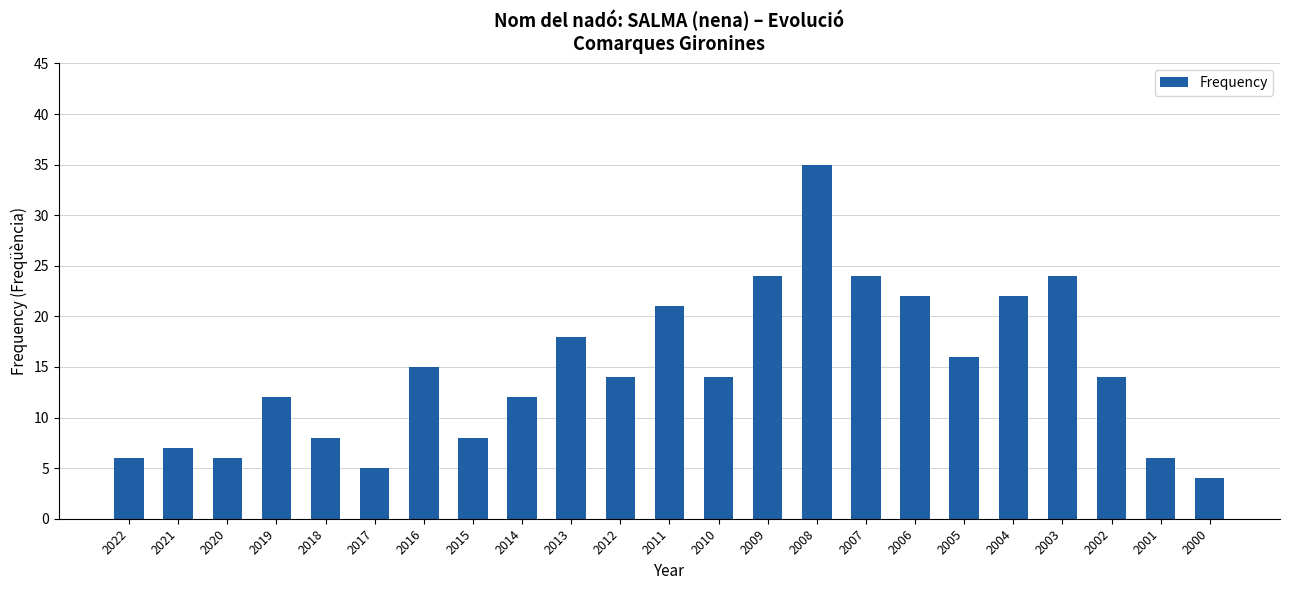

Is it true that the value at 2019 is 16?

False